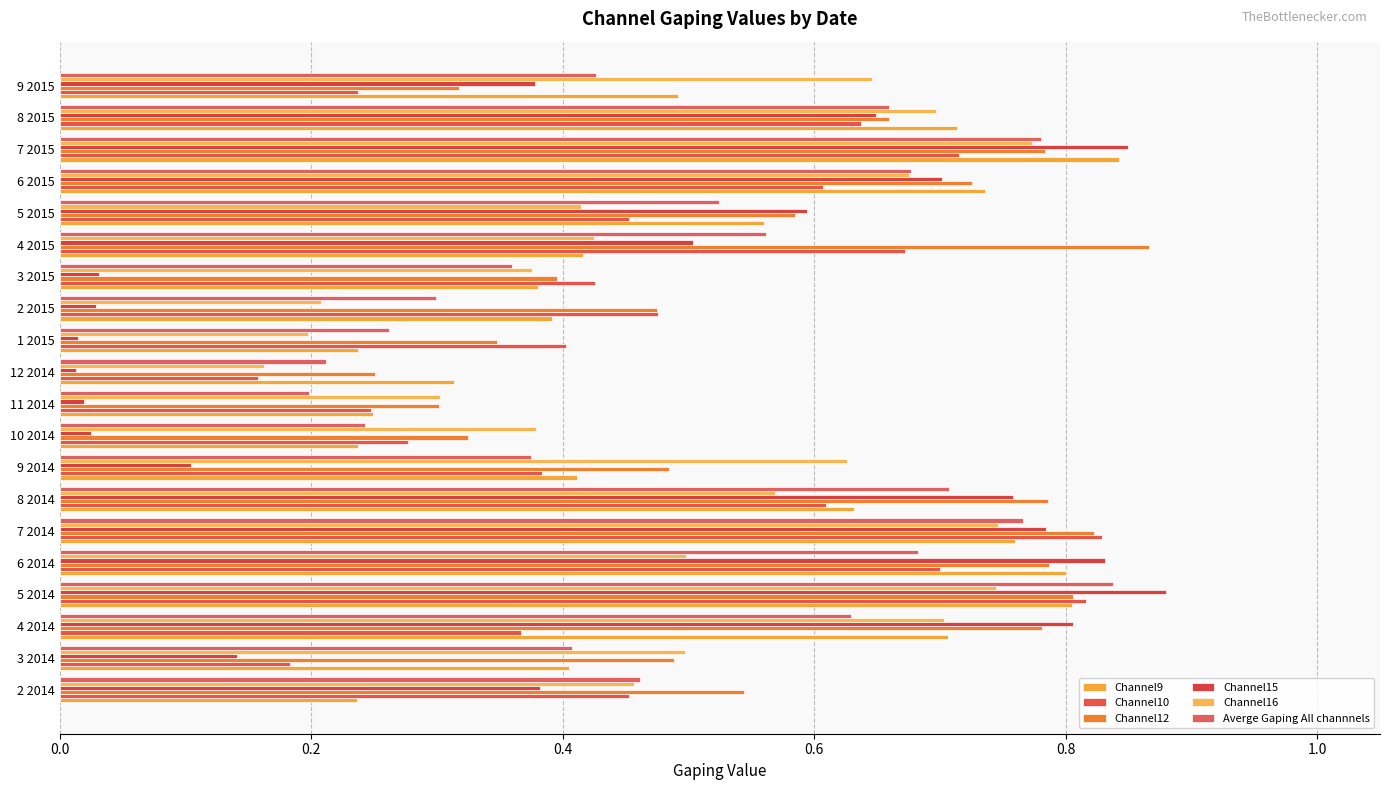

Reading left to right, extract all data points from this chart.

Channel9: 0.2	0.4	0.7	0.8	0.8	0.8	0.6	0.4	0.2	0.2	0.3	0.2	0.4	0.4	0.4	0.6	0.7	0.8	0.7	0.5
Channel10: 0.5	0.2	0.4	0.8	0.7	0.8	0.6	0.4	0.3	0.2	0.2	0.4	0.5	0.4	0.7	0.5	0.6	0.7	0.6	0.2
Channel12: 0.5	0.5	0.8	0.8	0.8	0.8	0.8	0.5	0.3	0.3	0.3	0.3	0.5	0.4	0.9	0.6	0.7	0.8	0.7	0.3
Channel15: 0.4	0.1	0.8	0.9	0.8	0.8	0.8	0.1	0.0	0.0	0.0	0.0	0.0	0.0	0.5	0.6	0.7	0.8	0.6	0.4
Channel16: 0.5	0.5	0.7	0.7	0.5	0.7	0.6	0.6	0.4	0.3	0.2	0.2	0.2	0.4	0.4	0.4	0.7	0.8	0.7	0.6
Averge Gaping All channnels: 0.5	0.4	0.6	0.8	0.7	0.8	0.7	0.4	0.2	0.2	0.2	0.3	0.3	0.4	0.6	0.5	0.7	0.8	0.7	0.4